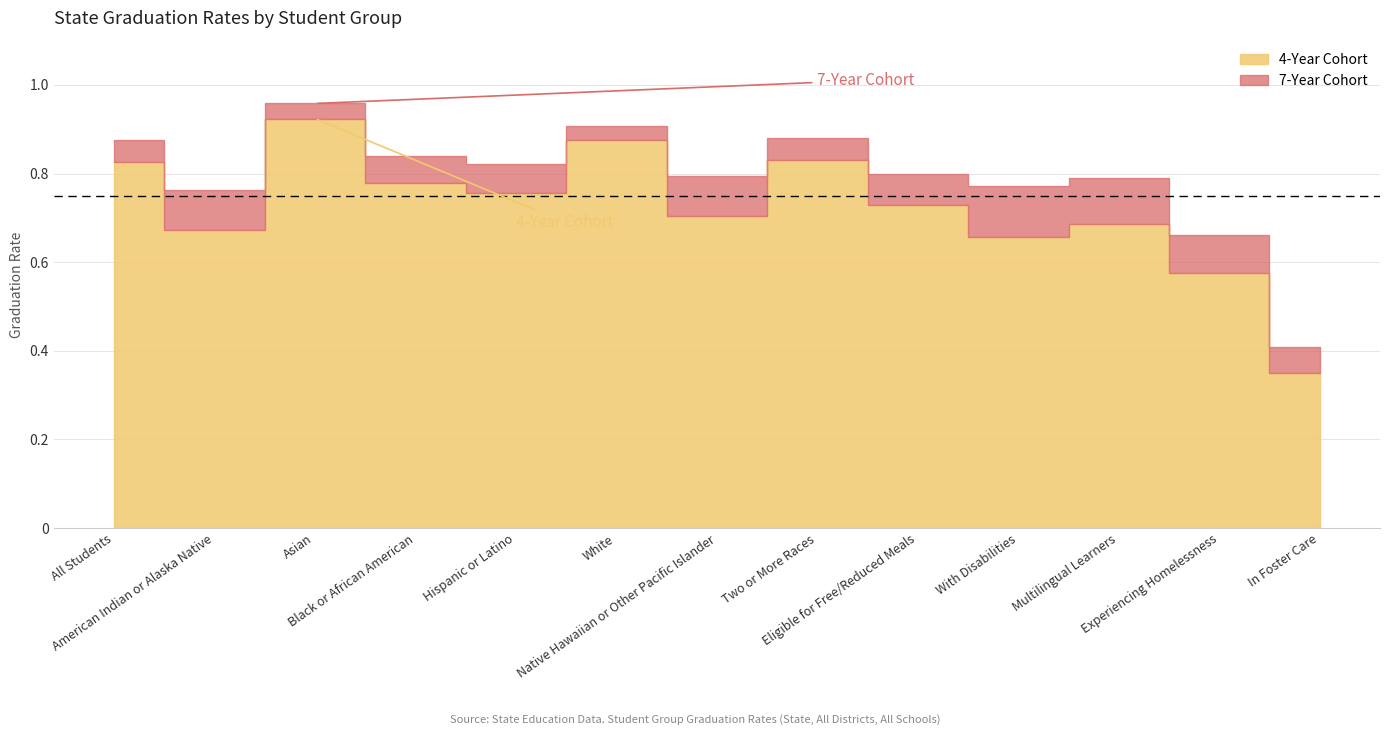

Reading left to right, what are all the values shown in this chart?

4-Year Cohort: 0.8	0.7	0.9	0.8	0.8	0.9	0.7	0.8	0.7	0.7	0.7	0.6	0.3
7-Year Cohort: 0.9	0.8	1.0	0.8	0.8	0.9	0.8	0.9	0.8	0.8	0.8	0.7	0.4